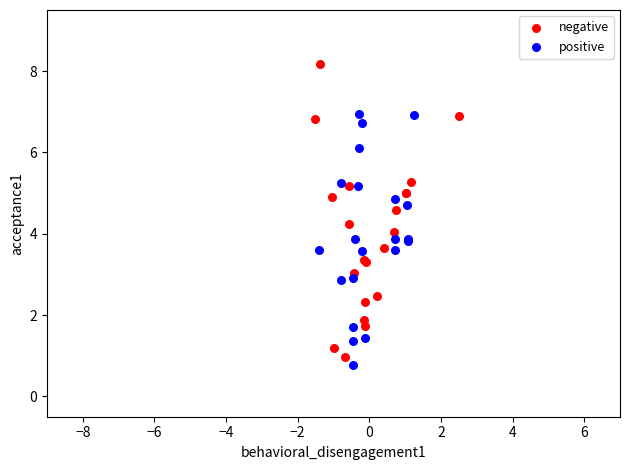

Which series contains the highest Y value?

negative